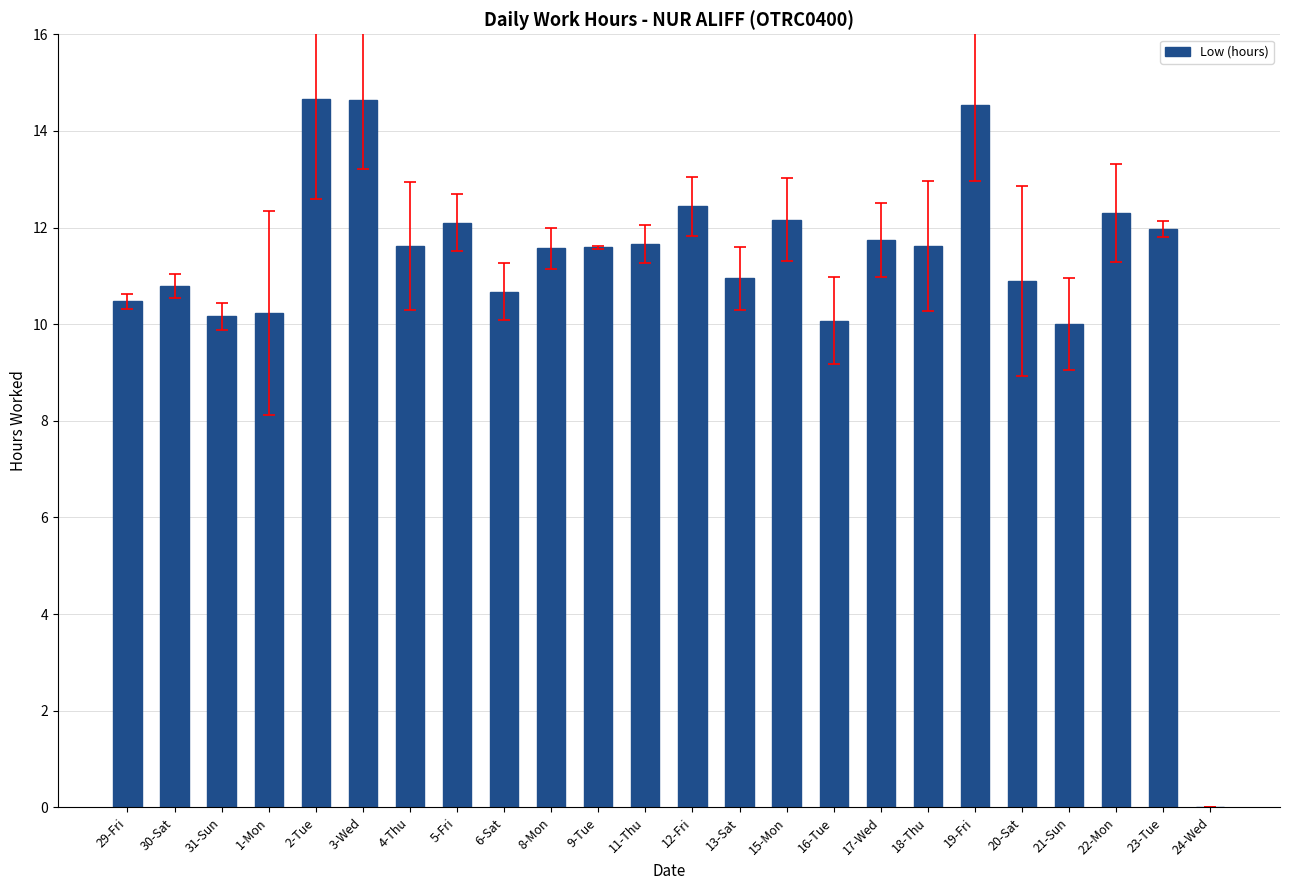

What is the sum of the values at 4-Thu and 20-Sat?

22.5